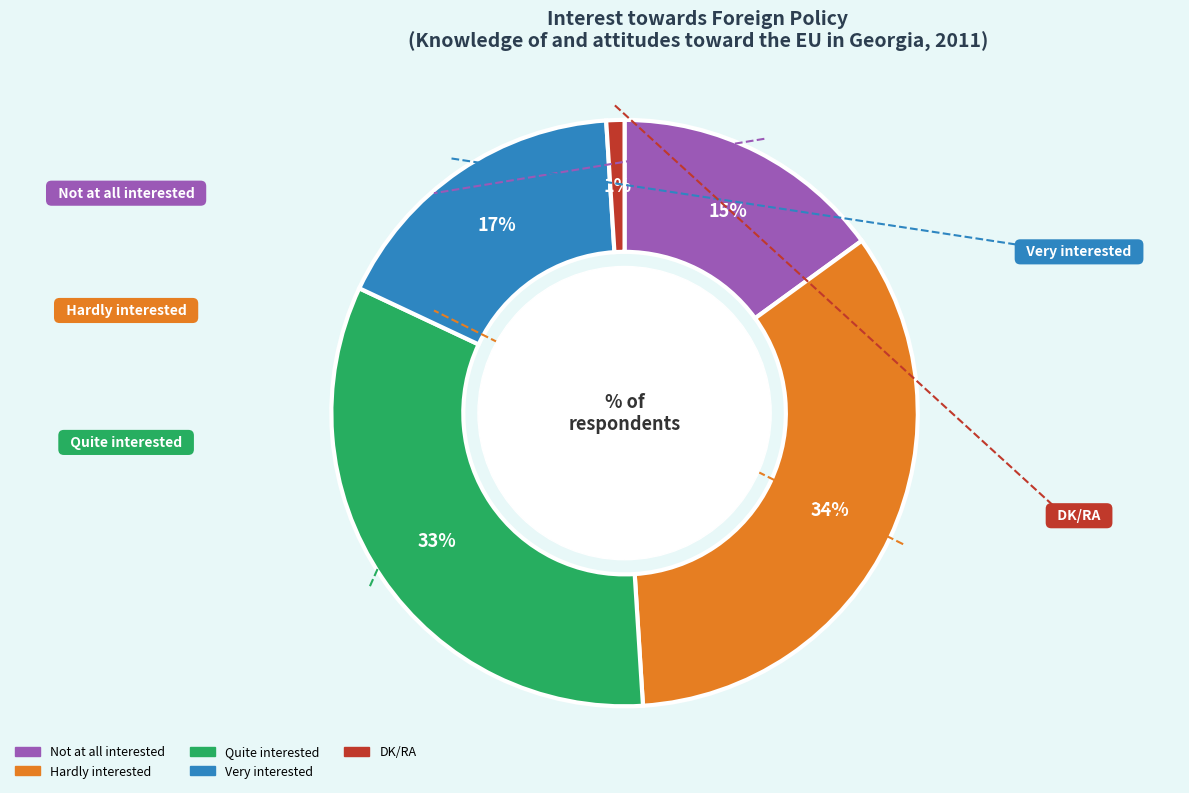

Which slice is the smallest?

DK/RA